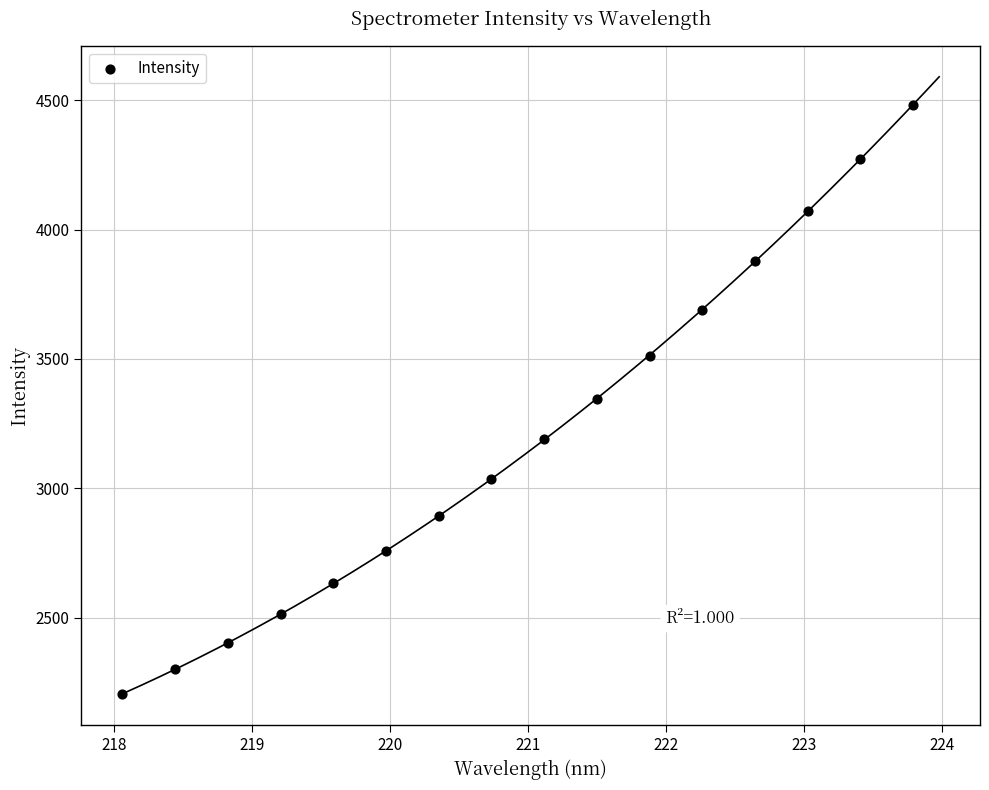

What is the range of X values (max minus min)?

5.7